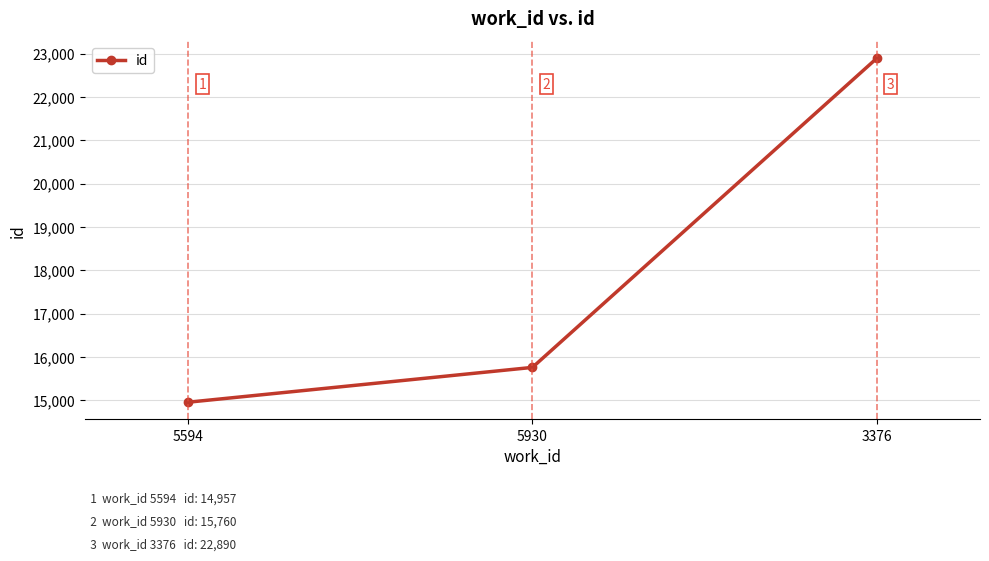

What is the average value?

17869